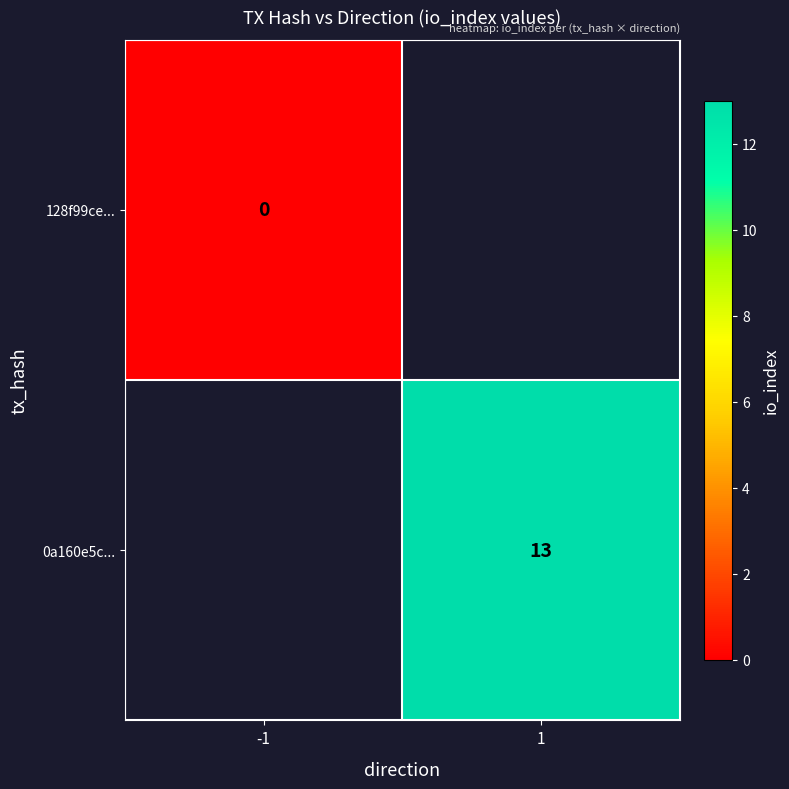

Is it true that 0a160e5c... equals 4 at 1?

False